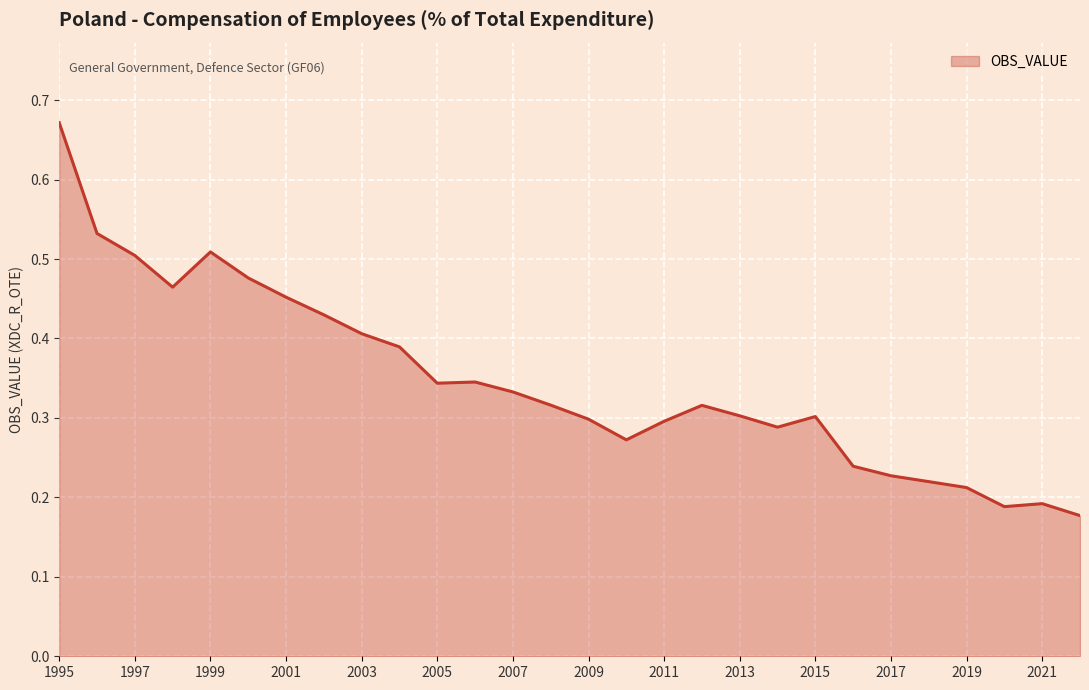

Count the number of data series in this chart.

1